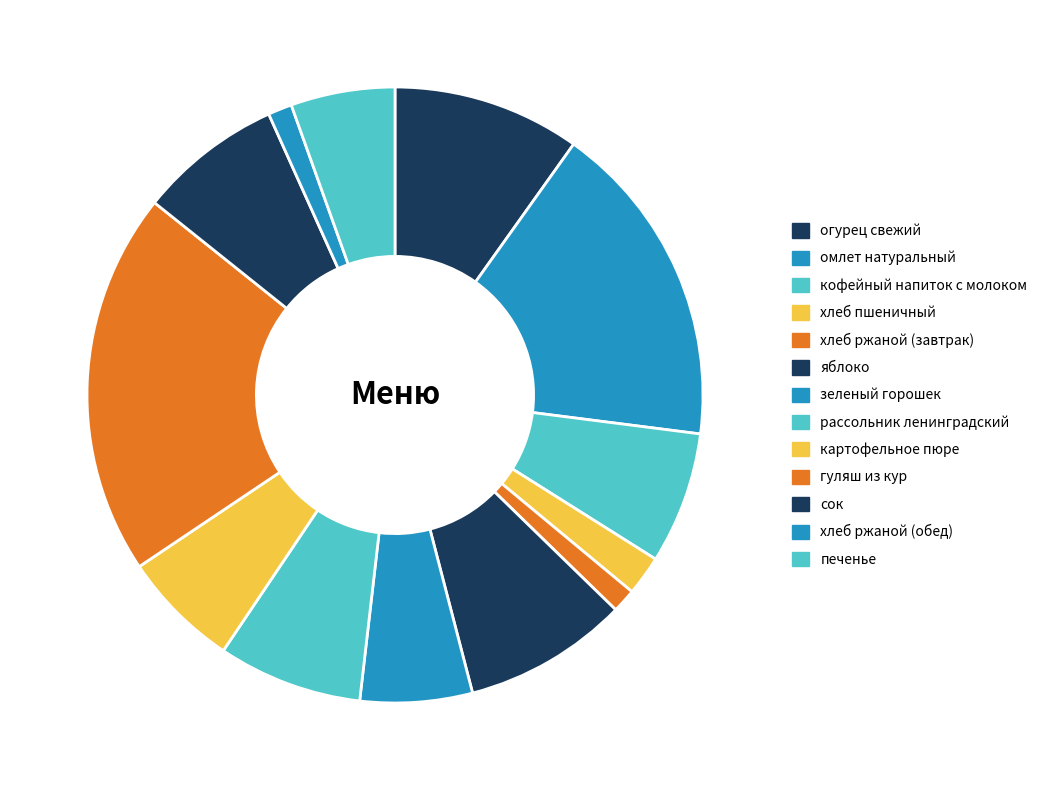

Which has a higher value, сок or омлет натуральный?

омлет натуральный